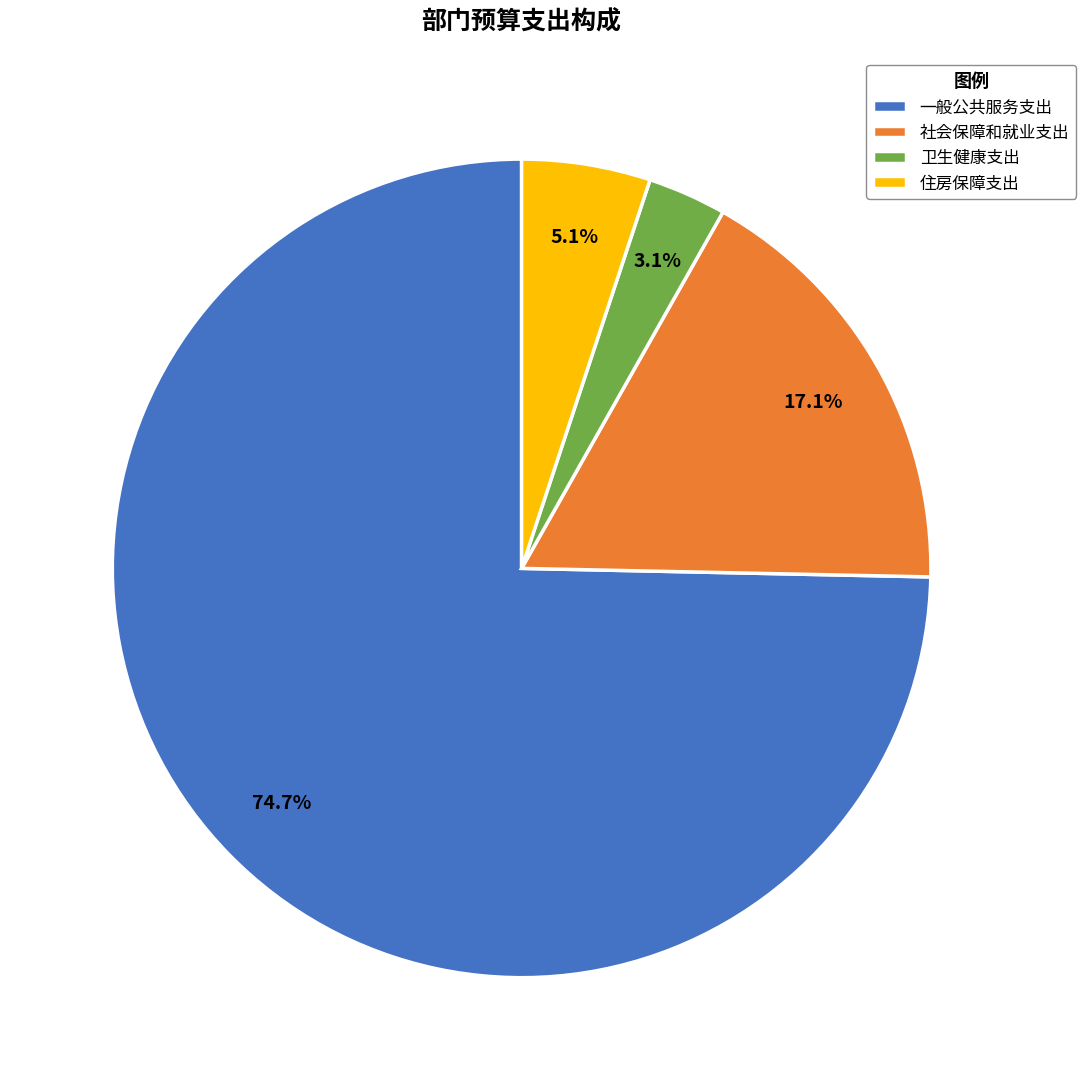

To the nearest percent, what is the combined percentage of 卫生健康支出 and 社会保障和就业支出?

20%